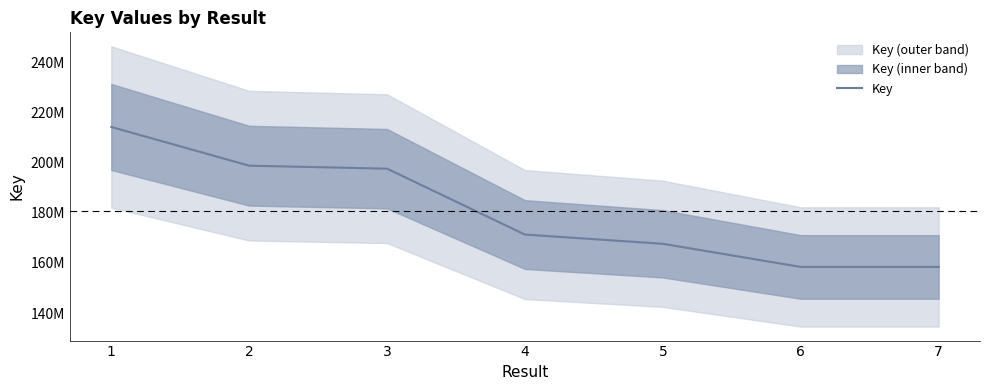

Reading left to right, extract all data points from this chart.

1=214193845	2=198765302	3=197578942	4=171319915	5=167639530	6=158423175	7=158423526